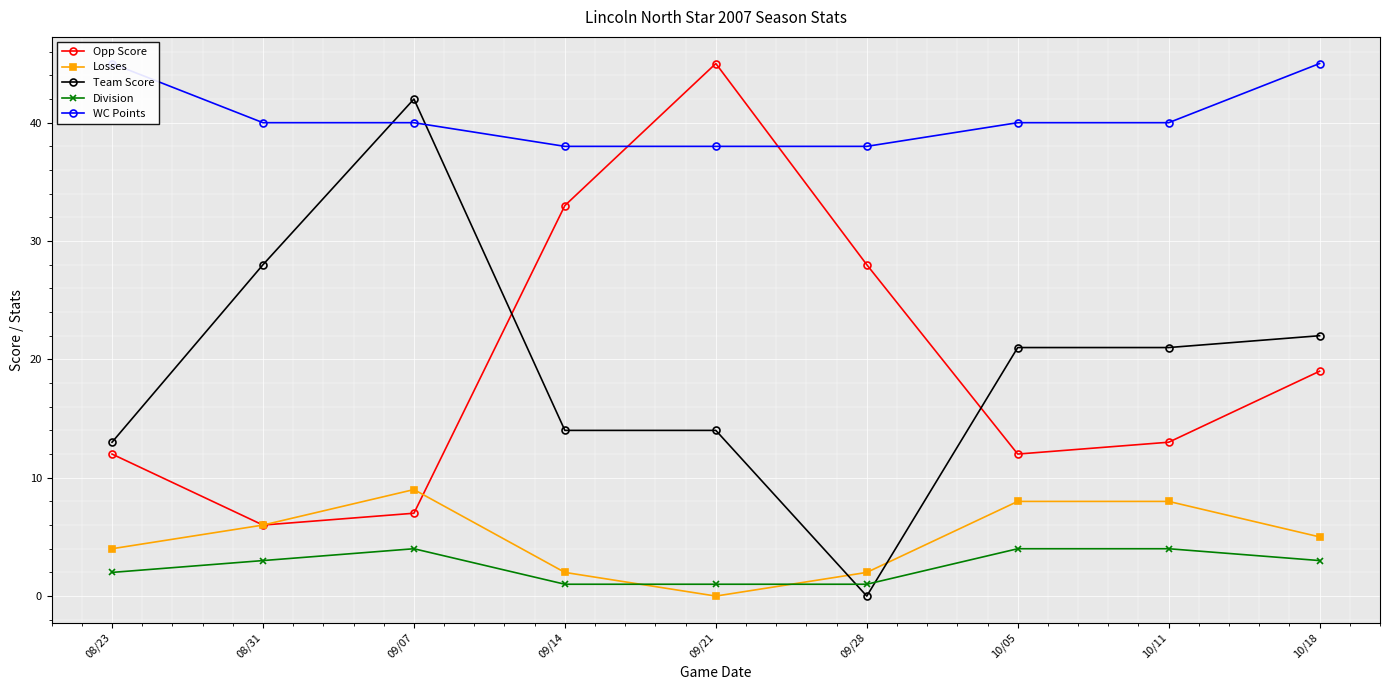

What is the value of the WC Points point at the 6th from the left?

38